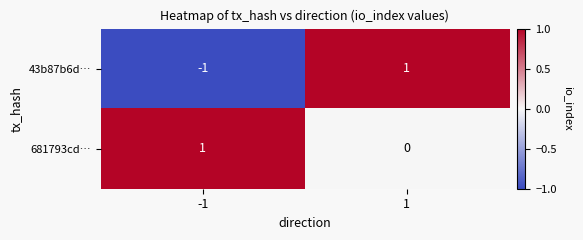

Is it true that 681793cd… equals 1 at -1?

True